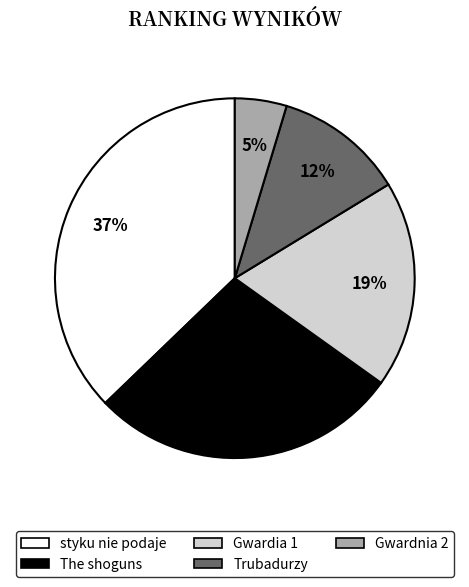

Which has a higher value, styku nie podaje or Trubadurzy?

styku nie podaje